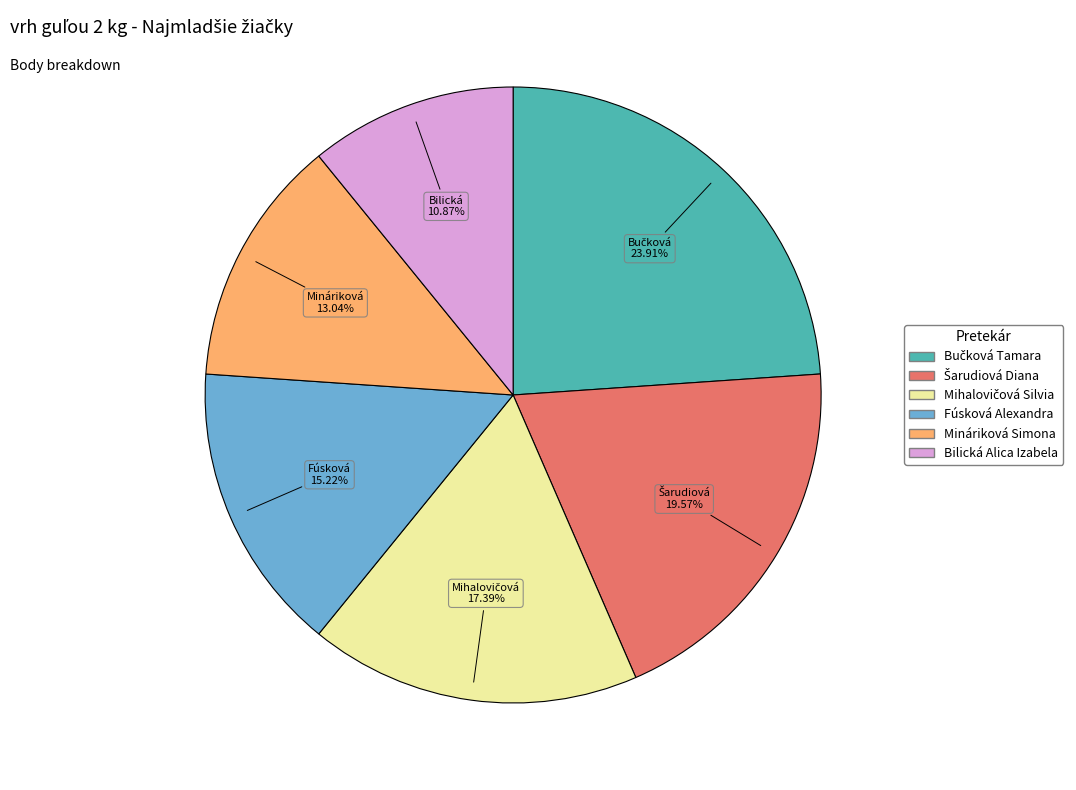

Which has a higher value, Fúsková Alexandra or Bilická Alica Izabela?

Fúsková Alexandra